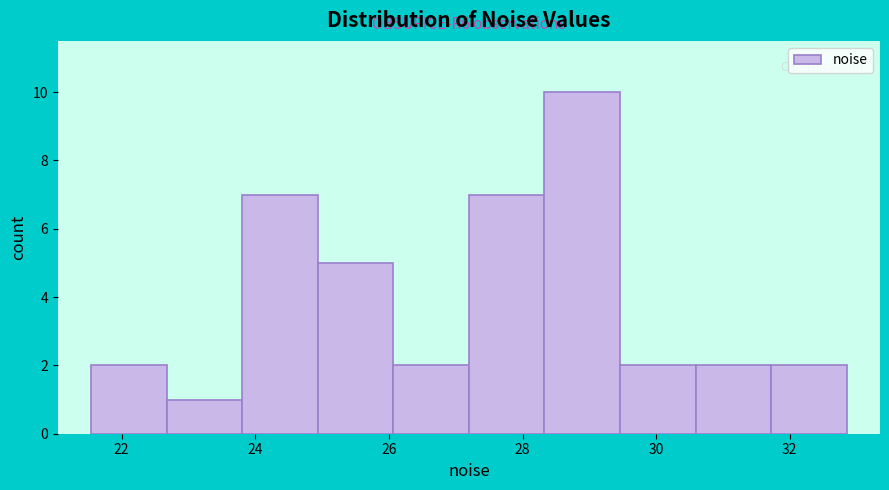

Over which range of the x-axis is the bar tallest?

28.4 to 29.4